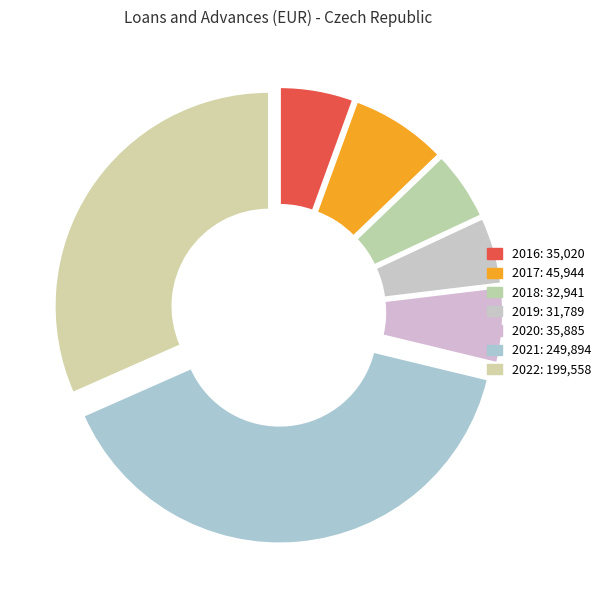

To the nearest percent, what is the average slice percentage?

14%